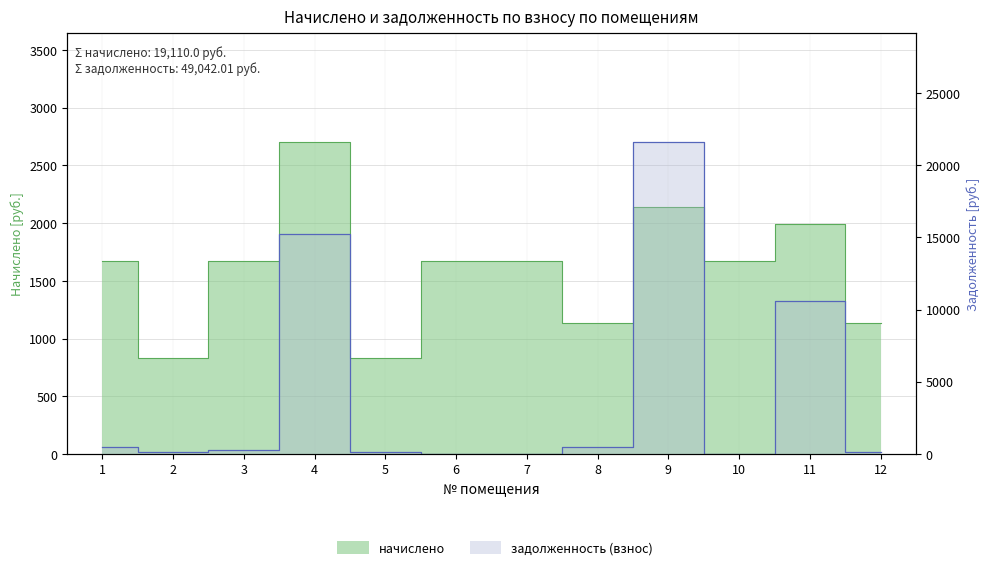

At which category does начислено reach its first local peak?

4